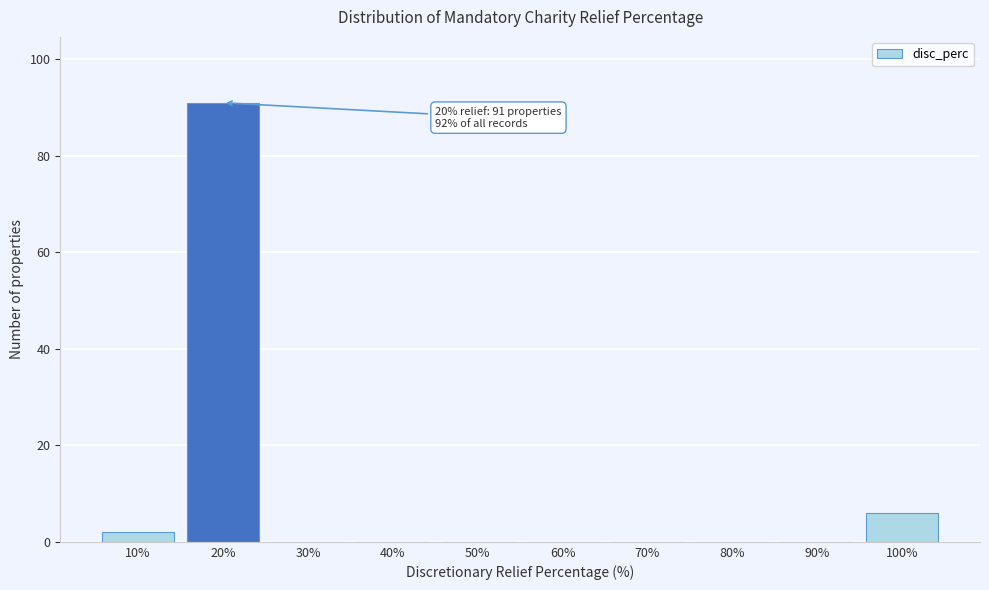

Reading right to left, what are all the values shown in this chart?

100%=6	90%=0	80%=0	70%=0	60%=0	50%=0	40%=0	30%=0	20%=91	10%=2